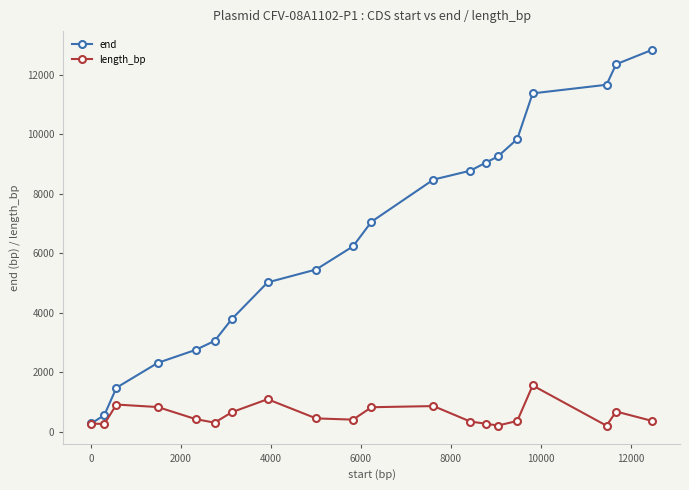

Which series has the widest spread of values?

end